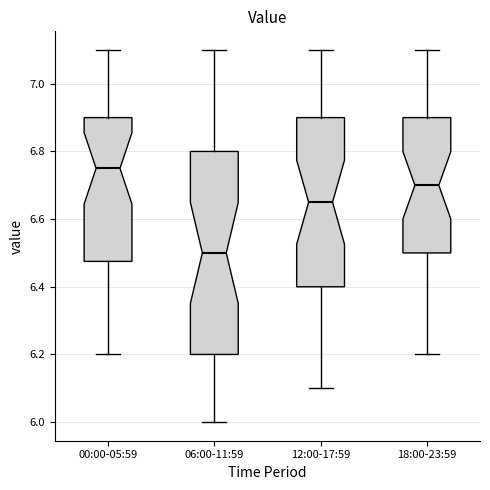

Where is the upper edge of the box for 06:00-11:59 on the y-axis? The values are not printed on the chart, so give them approximately, as read against the axis.

6.80